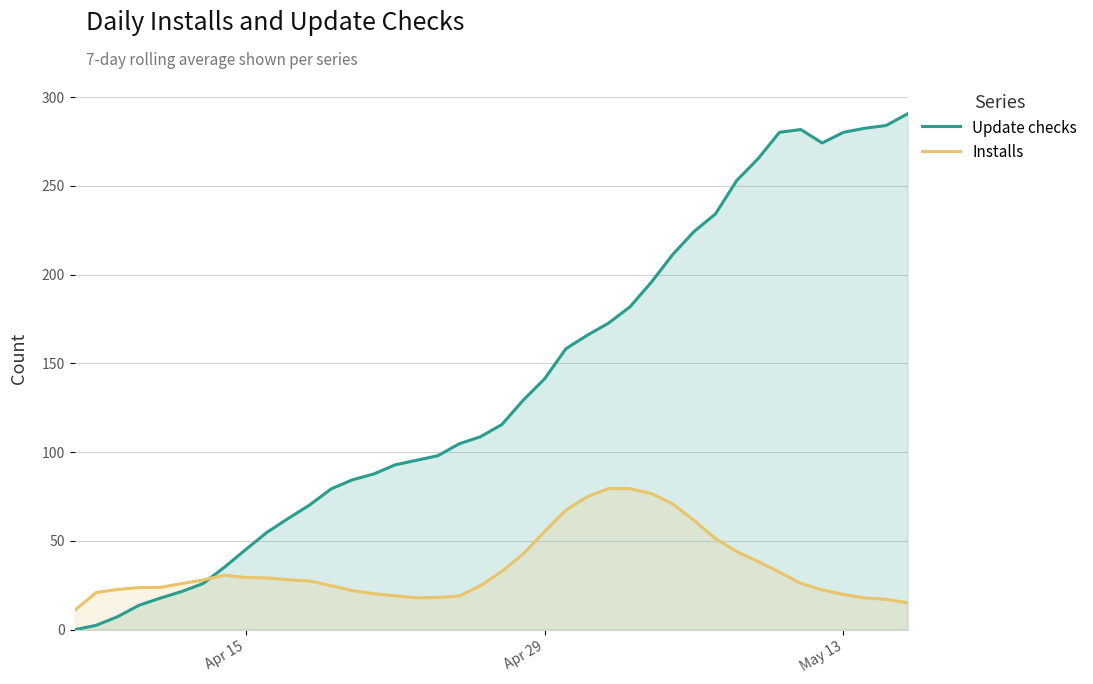

How many data points in Installs are less than 27?

20